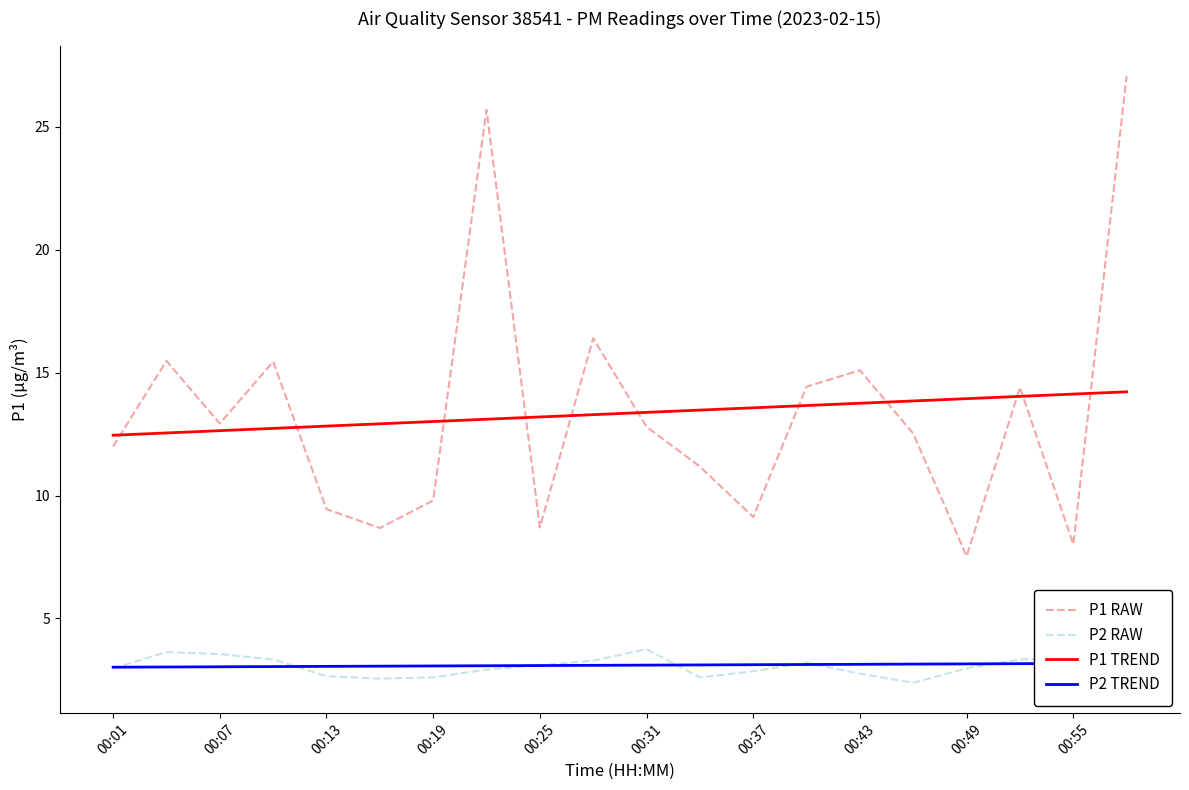

True or false: P1 RAW has a value of 12.9 at 00:07.

True